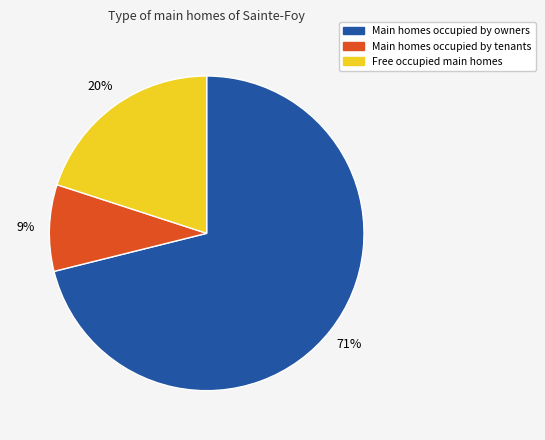

To the nearest percent, what is the difference between the largest and smallest slice percentages?

62%